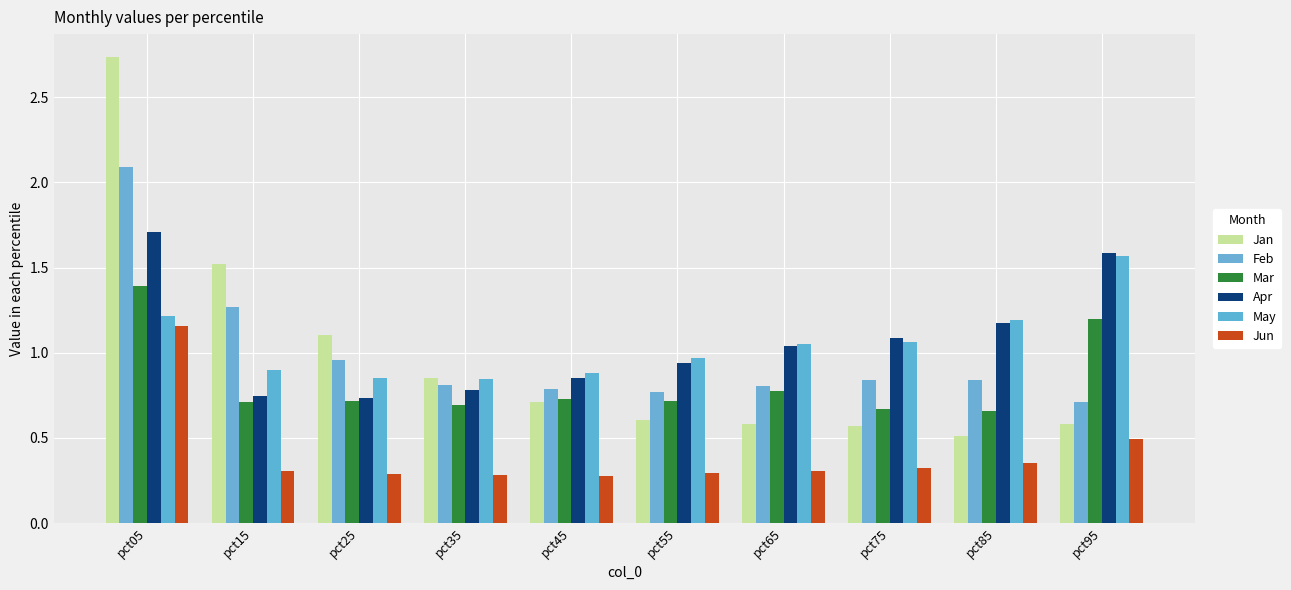

What is the difference between the maximum and second lowest values in the Apr series?

1.0